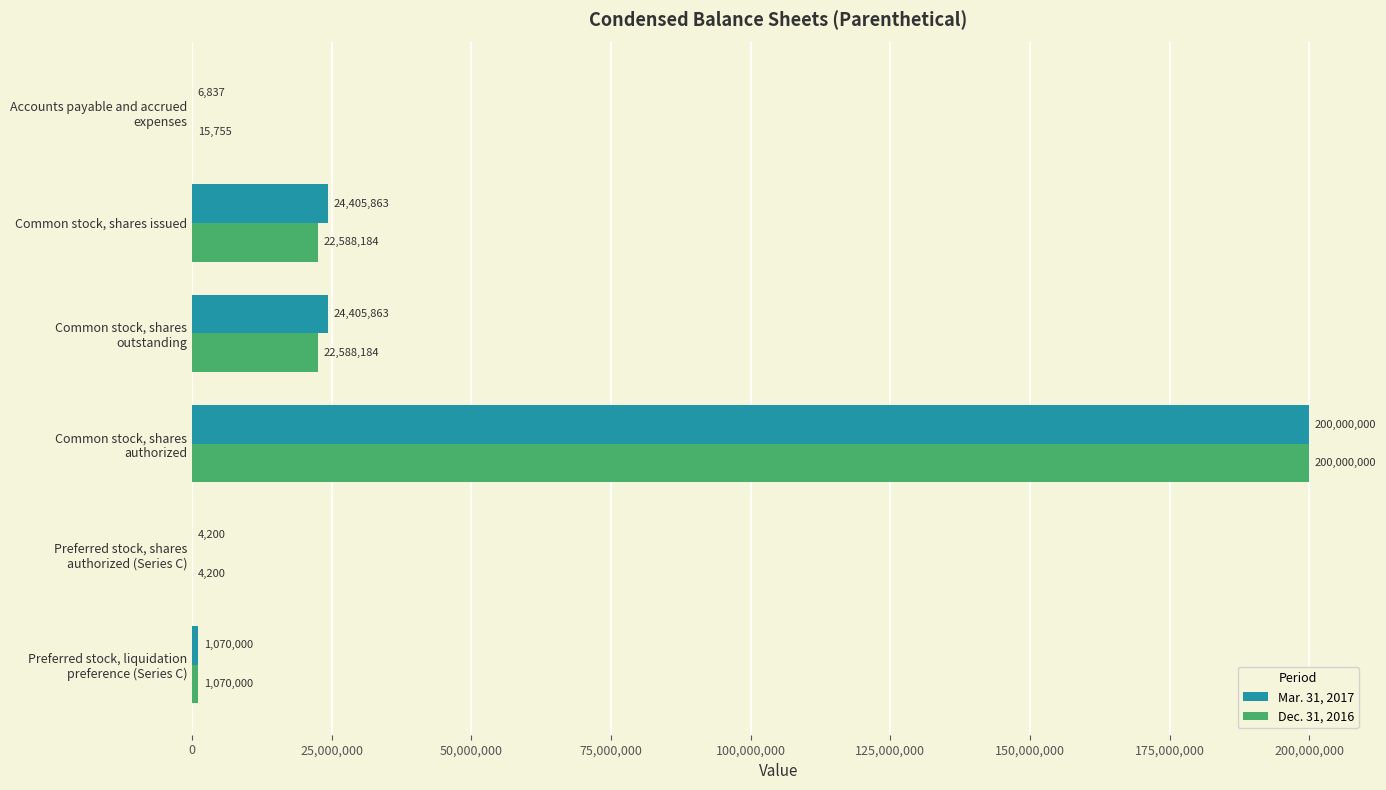

What are all the series names shown in the legend?

Mar. 31, 2017, Dec. 31, 2016